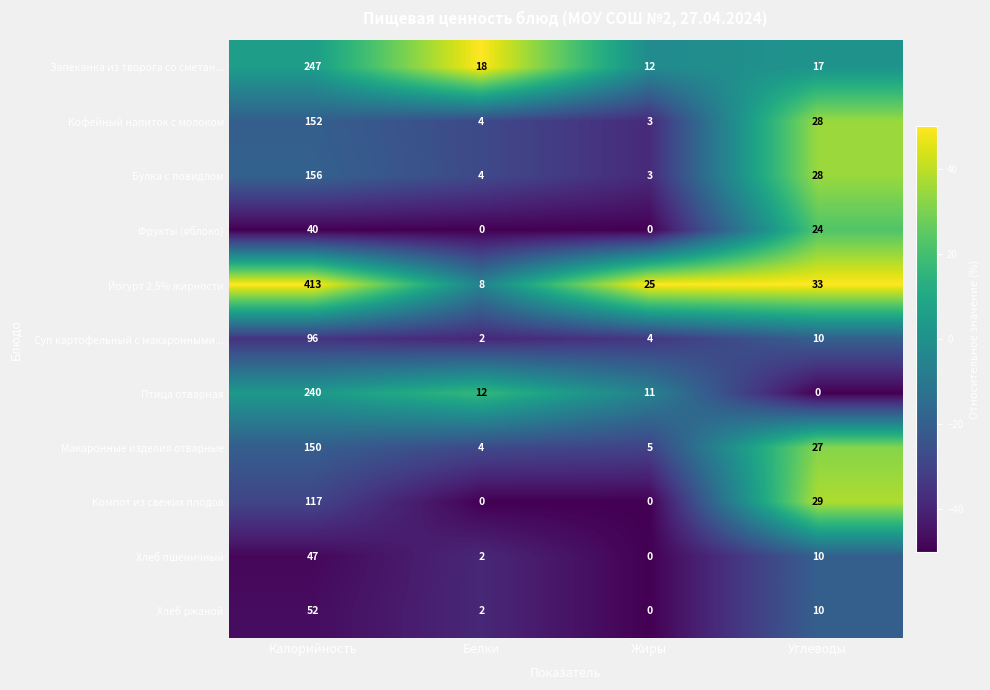

Which series has the widest spread of values?

Йогурт 2,5% жирности